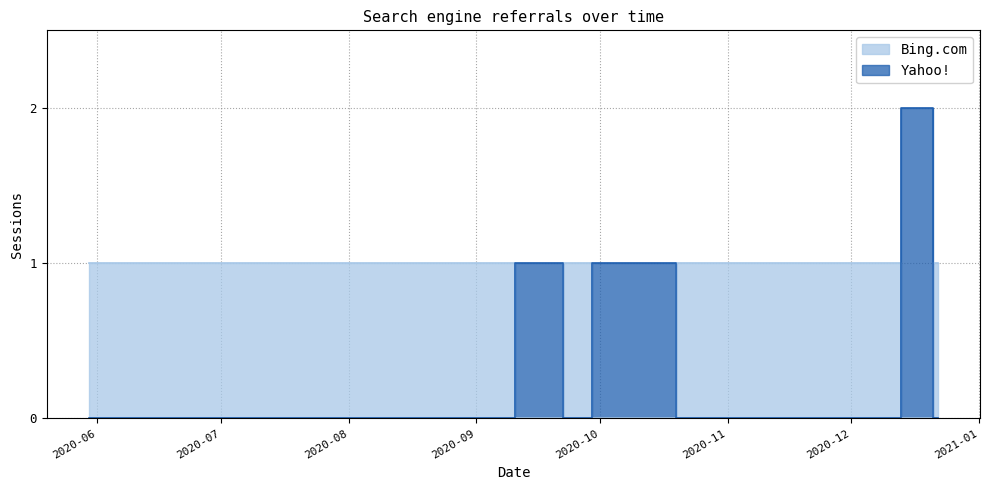

The Yahoo! series shows 1 at 2020-09-25. True or false?

False